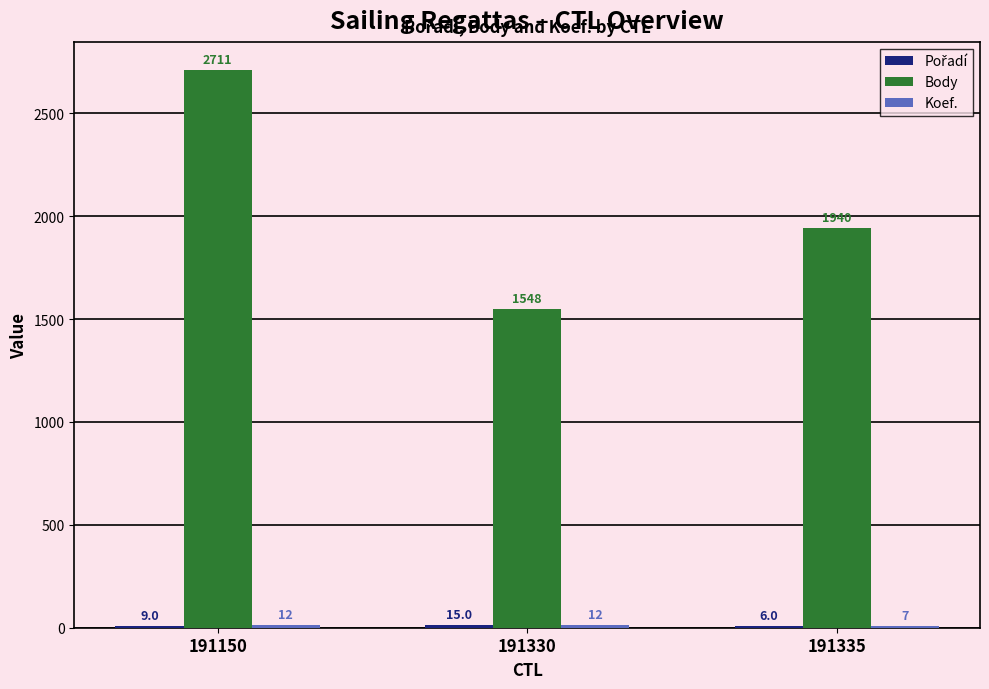

Which series has the widest spread of values?

Body